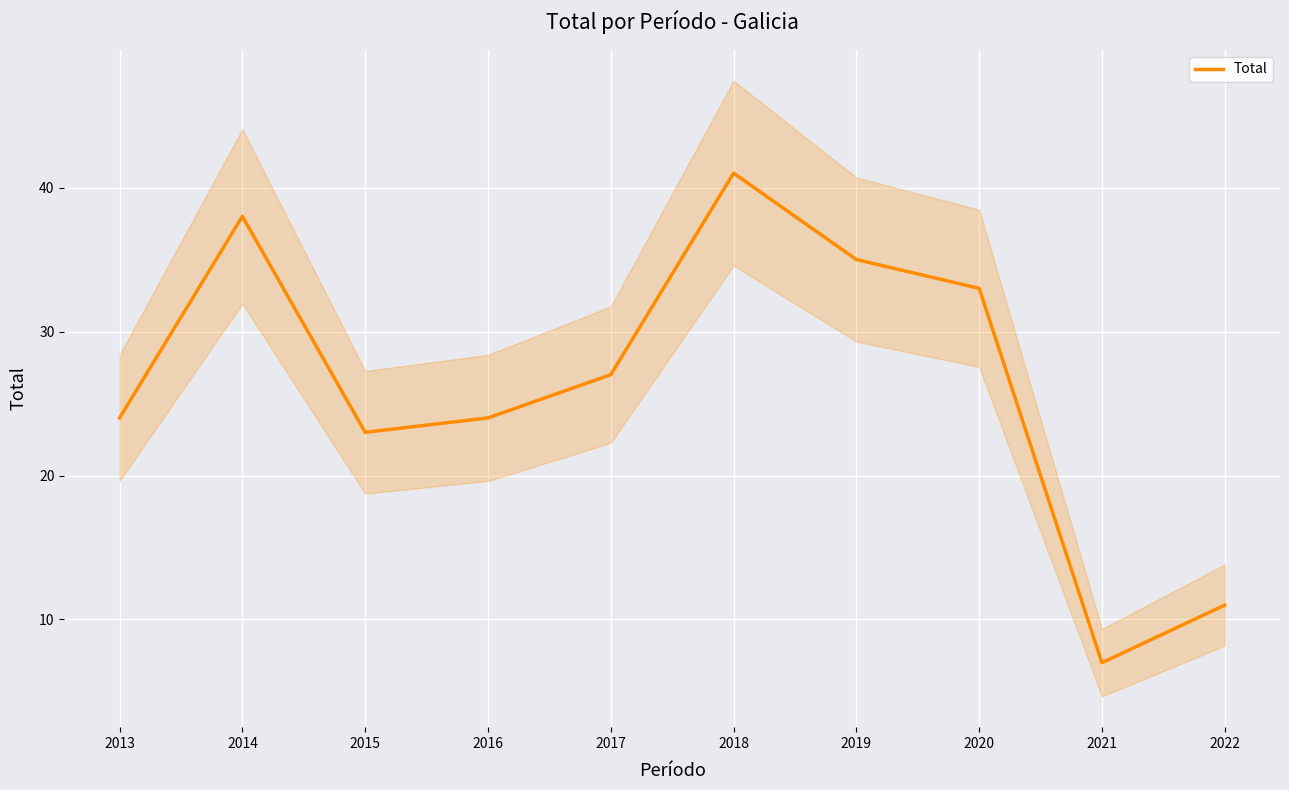

How many values are below 27?

5